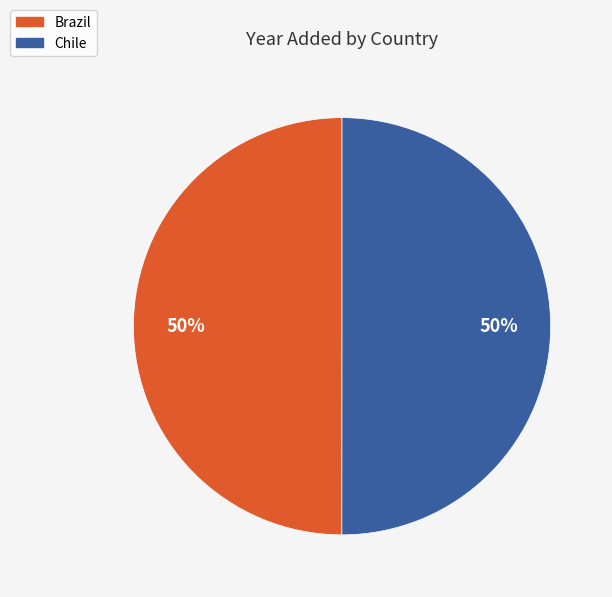

To the nearest percent, what is the average slice percentage?

50%